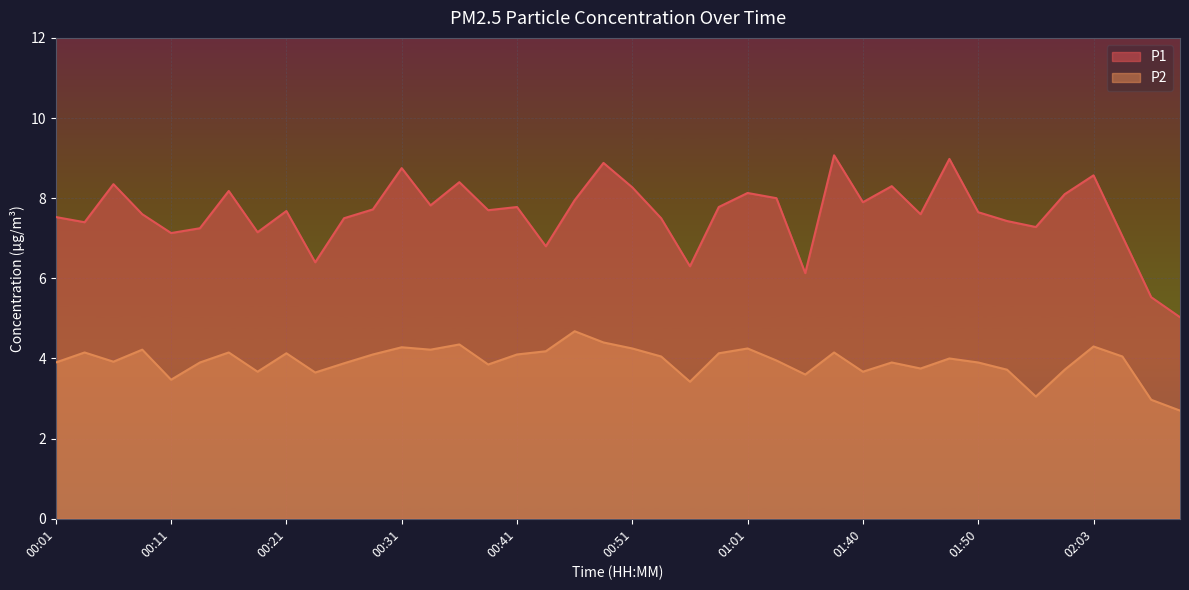

Reading right to left, extract all data points from this chart.

P1: 5.0	5.5	7.0	8.6	8.1	7.3	7.4	7.7	9.0	7.6	8.3	7.9	9.1	6.1	8.0	8.1	7.8	6.3	7.5	8.3	8.9	8.0	6.8	7.8	7.7	8.4	7.8	8.8	7.7	7.5	6.4	7.7	7.2	8.2	7.2	7.1	7.6	8.3	7.4	7.5
P2: 2.7	3.0	4.0	4.3	3.7	3.0	3.7	3.9	4.0	3.8	3.9	3.7	4.2	3.6	4.0	4.2	4.1	3.4	4.0	4.2	4.4	4.7	4.2	4.1	3.9	4.3	4.2	4.3	4.1	3.9	3.6	4.1	3.7	4.2	3.9	3.5	4.2	3.9	4.2	3.9